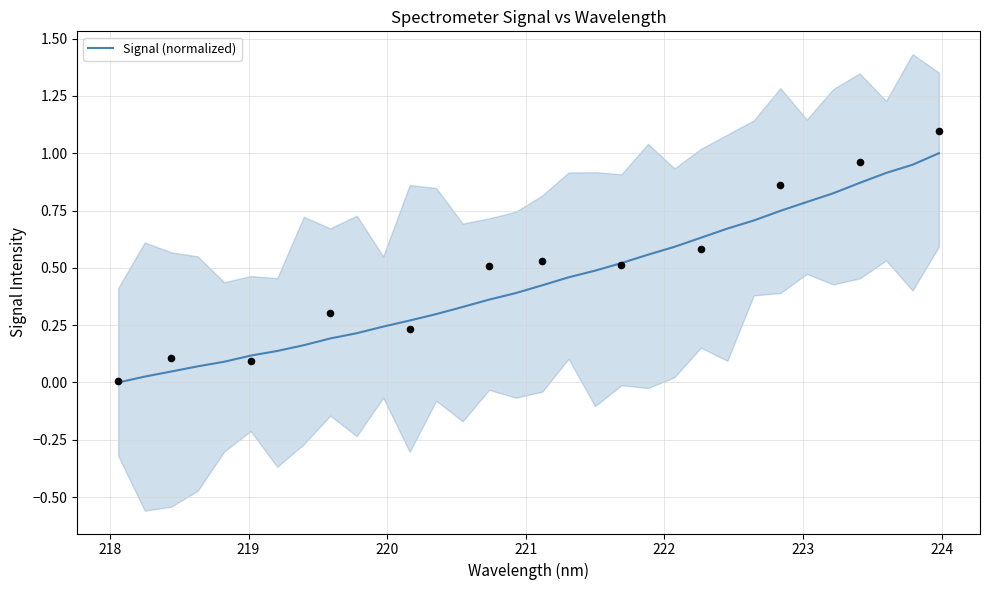

What is the maximum value for Signal (normalized)?

1.0